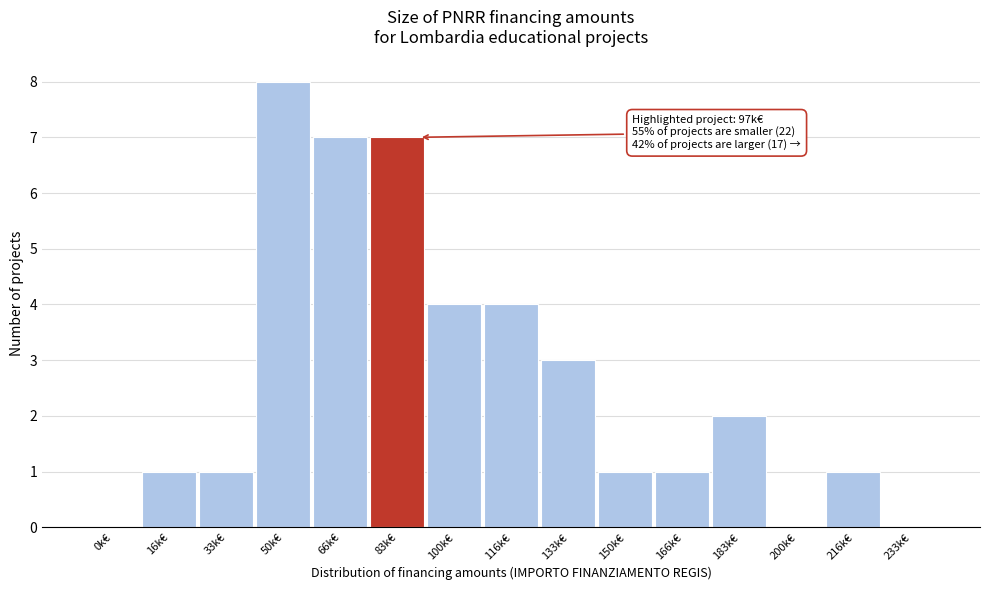

Reading left to right, list all the values displayed in this chart.

0k€=0	16k€=1	33k€=1	50k€=8	66k€=7	83k€=7	100k€=4	116k€=4	133k€=3	150k€=1	166k€=1	183k€=2	200k€=0	216k€=1	233k€=0